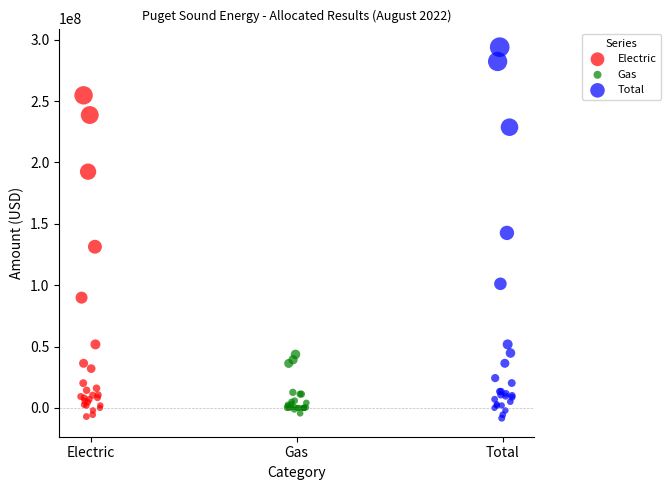

Which series has the largest Y range (max minus min)?

Total